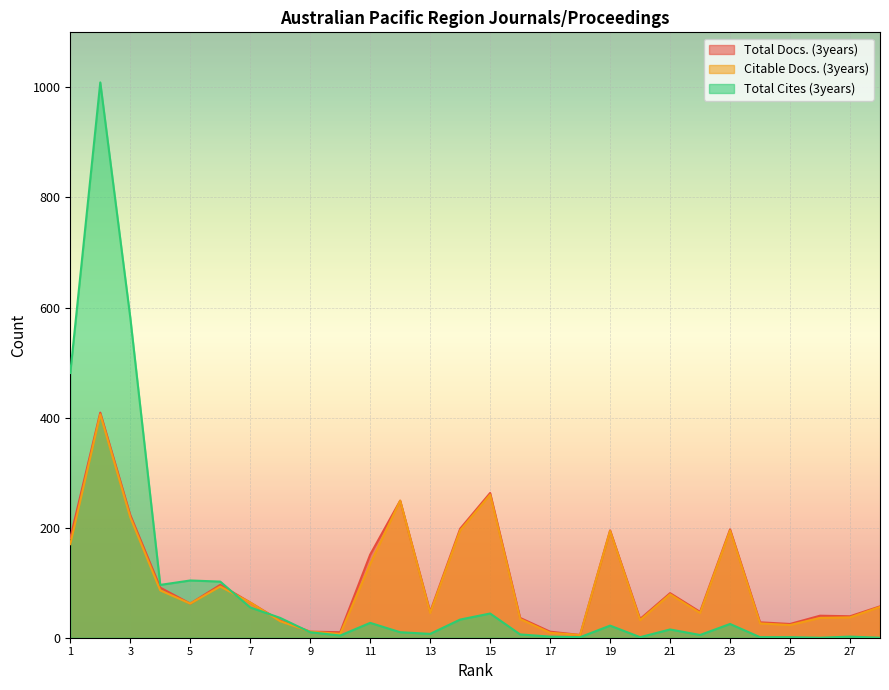

Which series changed the most between 15 and 20?

Total Docs. (3years)